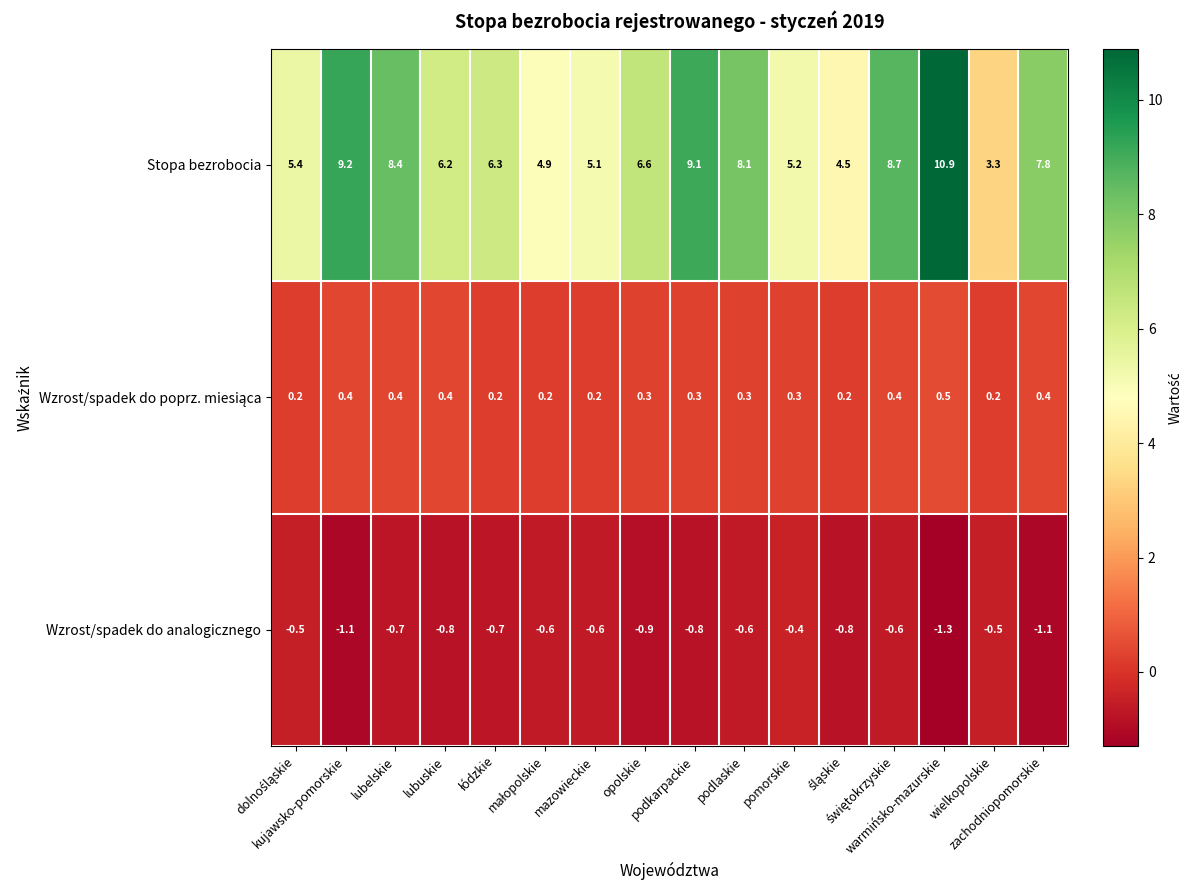

Count the number of data series in this chart.

3